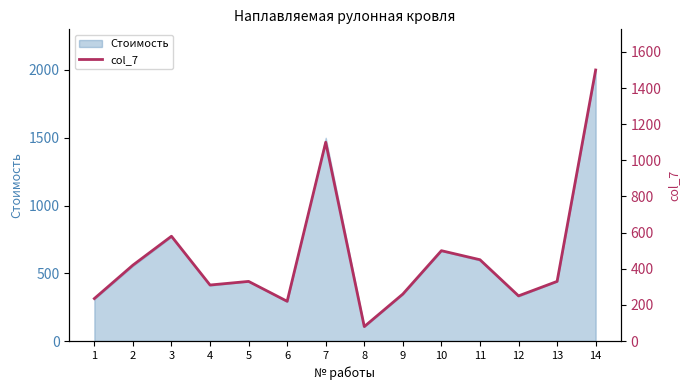

Reading right to left, list all the values displayed in this chart.

1500	330	250	450	500	260	80	1100	220	330	310	580	420	235